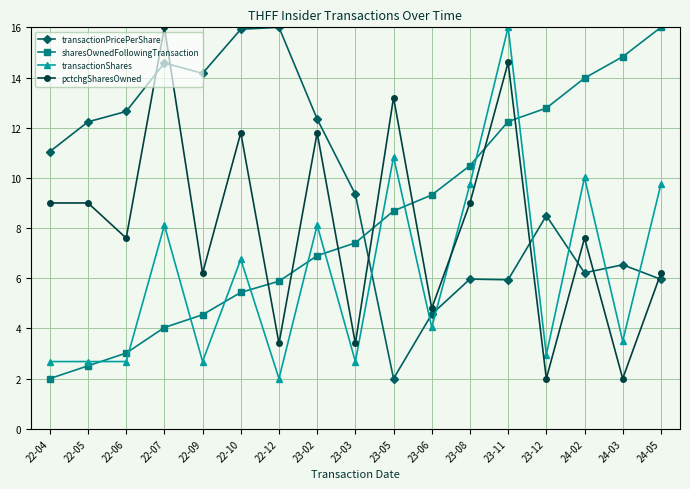

What position from the left is 23-11?

13